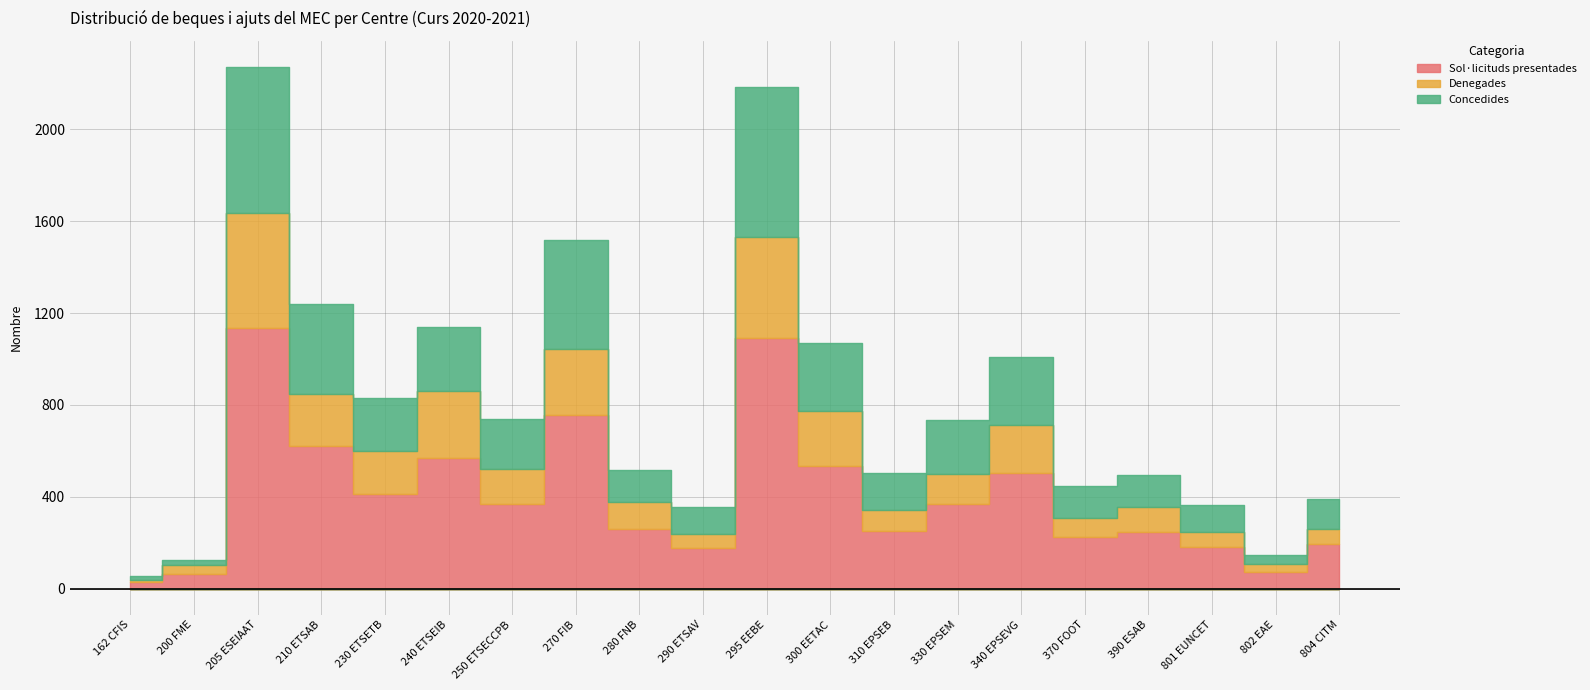

Rank the categories by Sol·licituds presentades value from lowest to highest.

162 CFIS, 200 FME, 802 EAE, 290 ETSAV, 801 EUNCET, 804 CITM, 370 FOOT, 390 ESAB, 310 EPSEB, 280 FNB, 330 EPSEM, 250 ETSECCPB, 230 ETSETB, 340 EPSEVG, 300 EETAC, 240 ETSEIB, 210 ETSAB, 270 FIB, 295 EEBE, 205 ESEIAAT